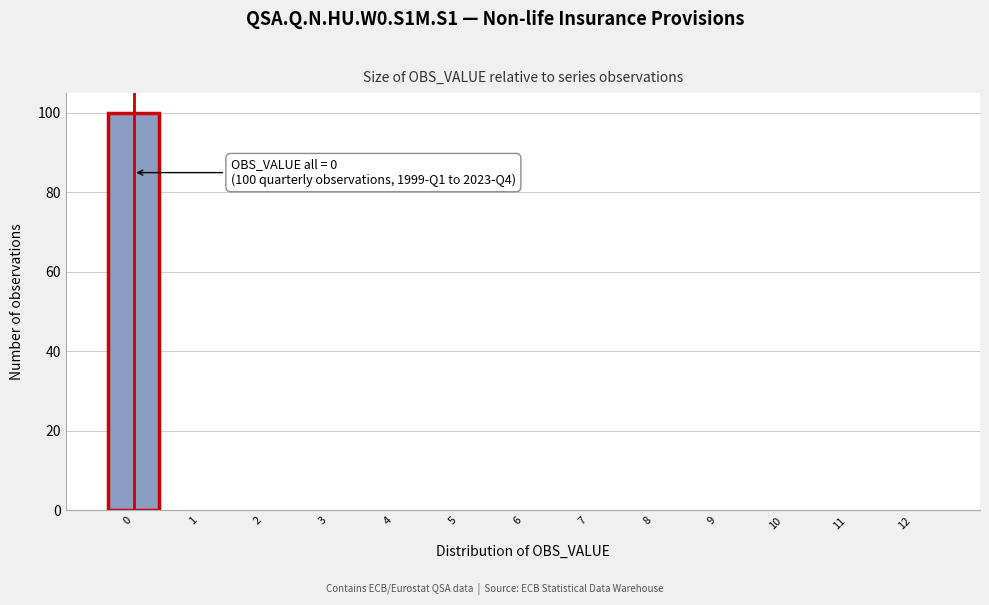

Over which range of the x-axis is the bar tallest?

-0.5 to 0.5